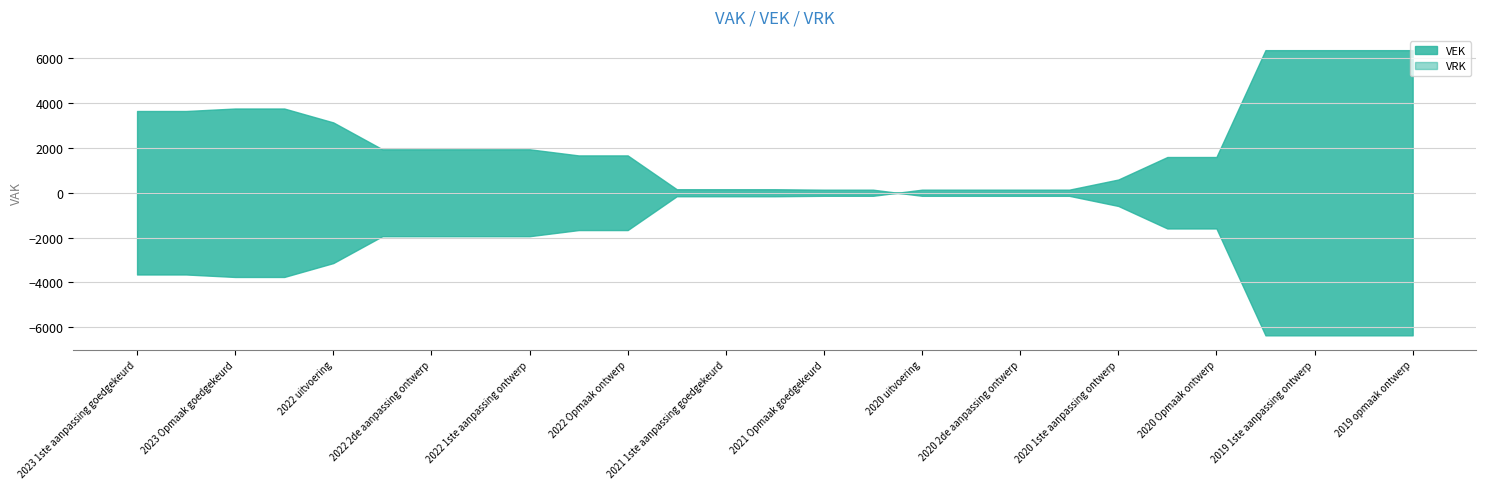

What is the difference between the maximum and minimum values in the VEK series?

10133